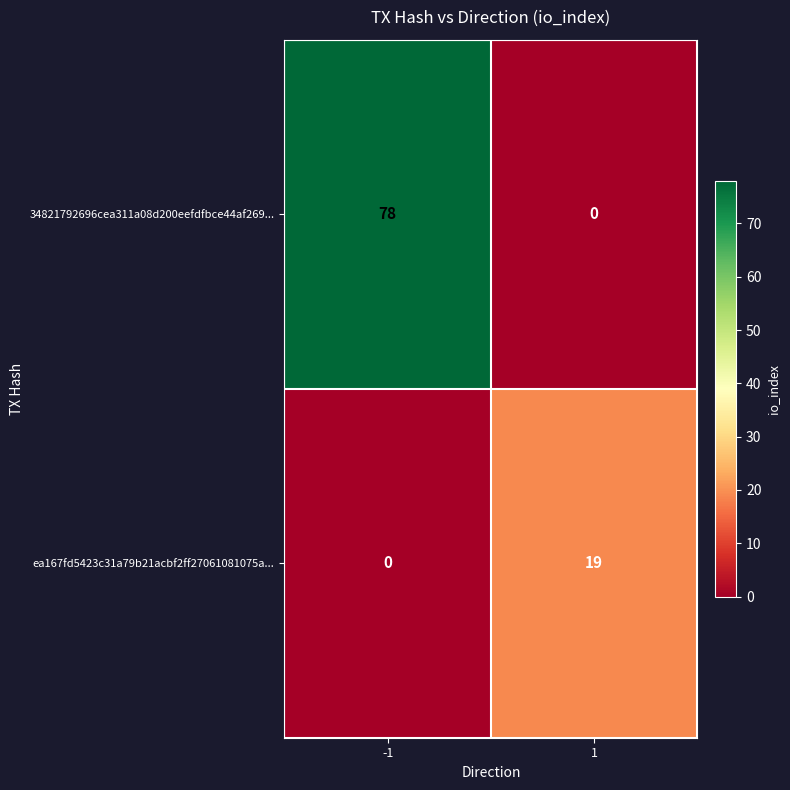

Between -1 and 1, which series saw the biggest shift?

34821792696cea311a08d200eefdfbce44af269...